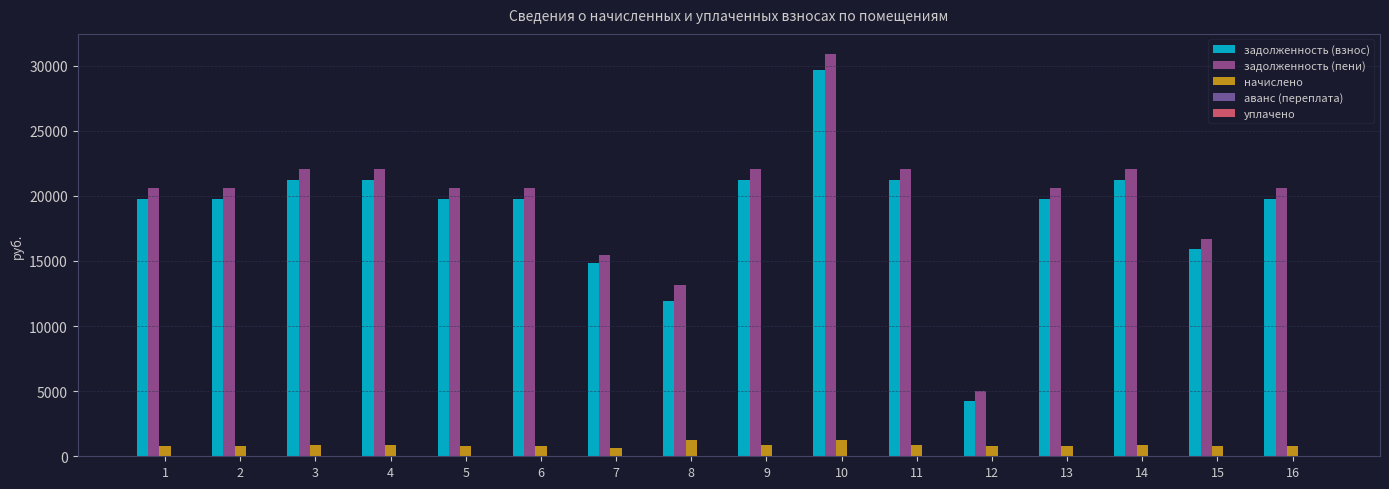

What is the difference between the задолженность (пени) values at 16 and 11?

1471.1